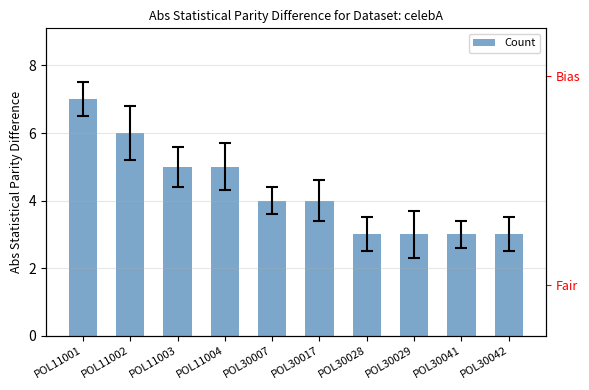

Rank the categories by value from highest to lowest.

POL11001, POL11002, POL11003, POL11004, POL30007, POL30017, POL30028, POL30029, POL30041, POL30042